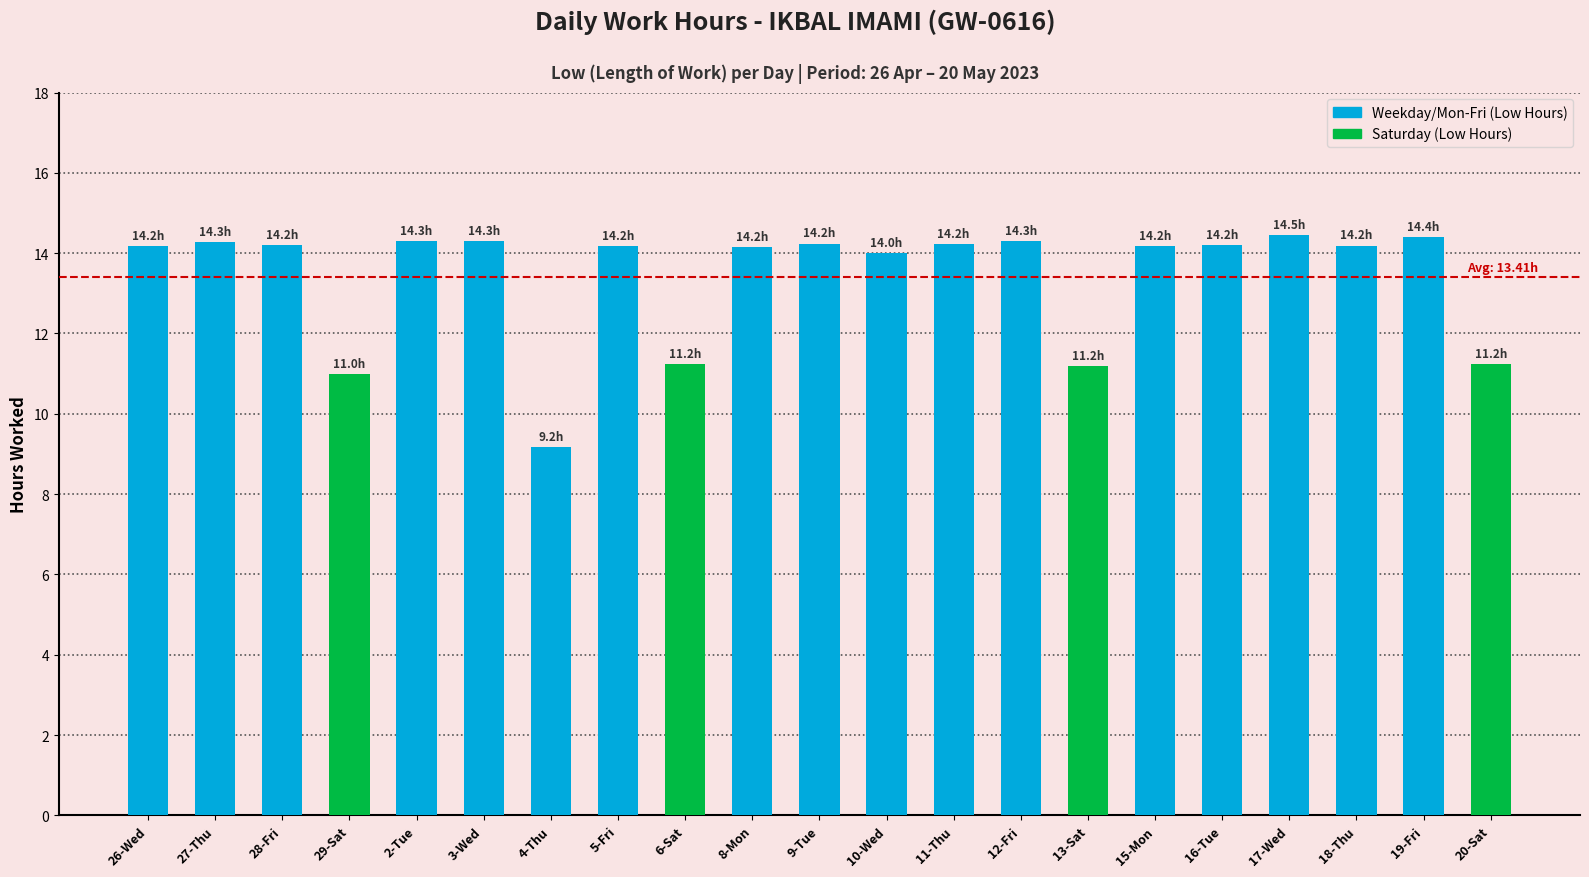

Are the bars horizontal?

No